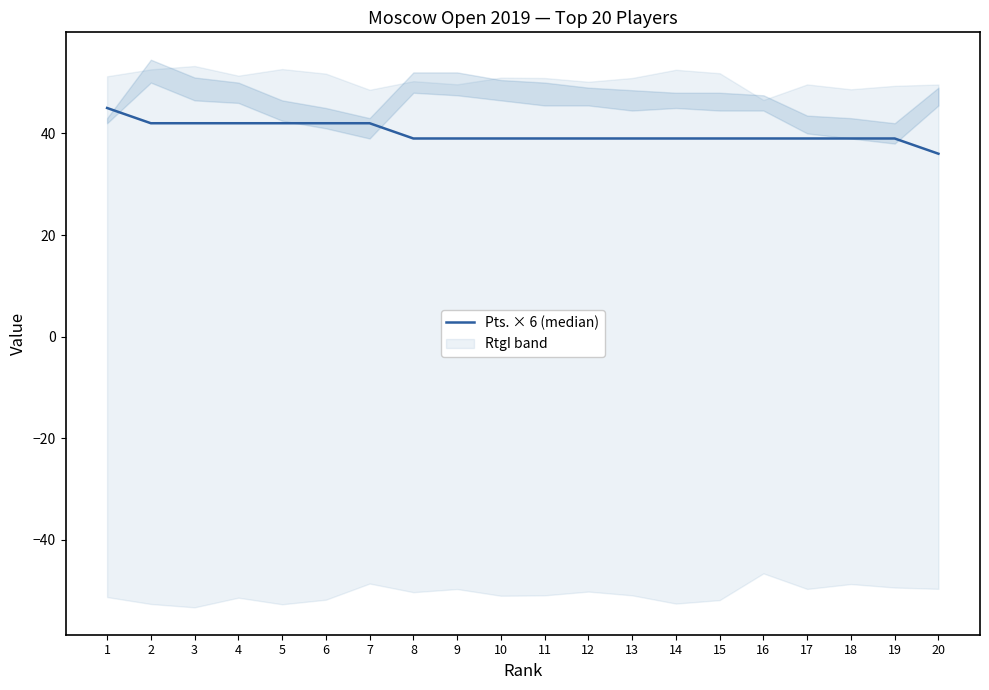

What is the value of the 8th point from the left?

39